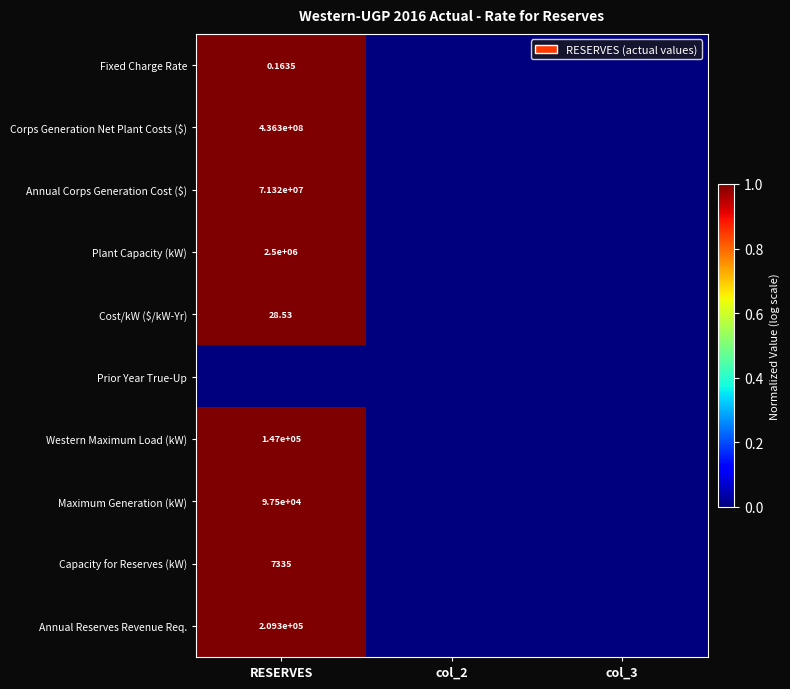

Between col_3 and col_2, which is larger?

col_3